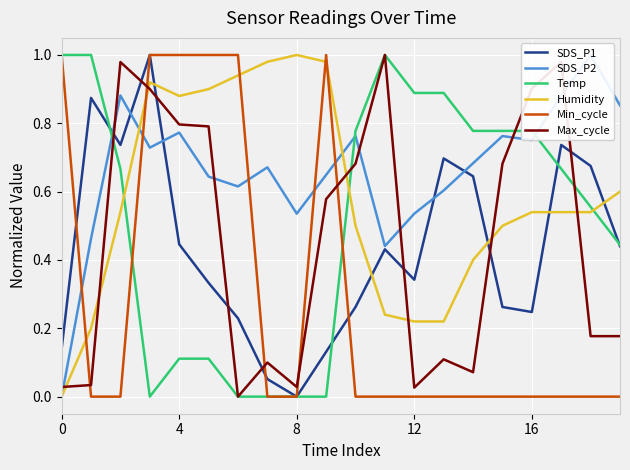

True or false: Humidity has more than 2 interior local peaks.

False